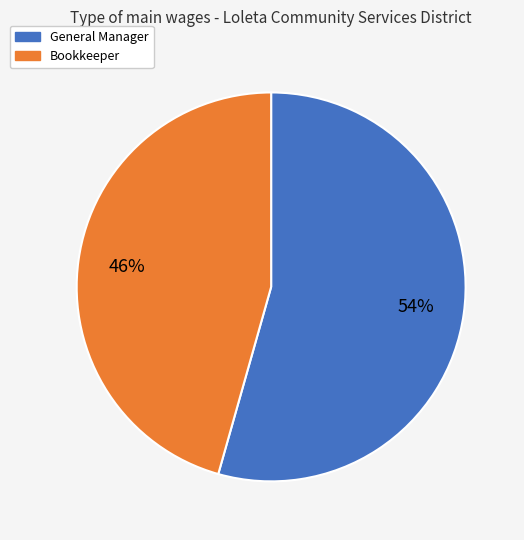

Which slice is the largest?

General Manager